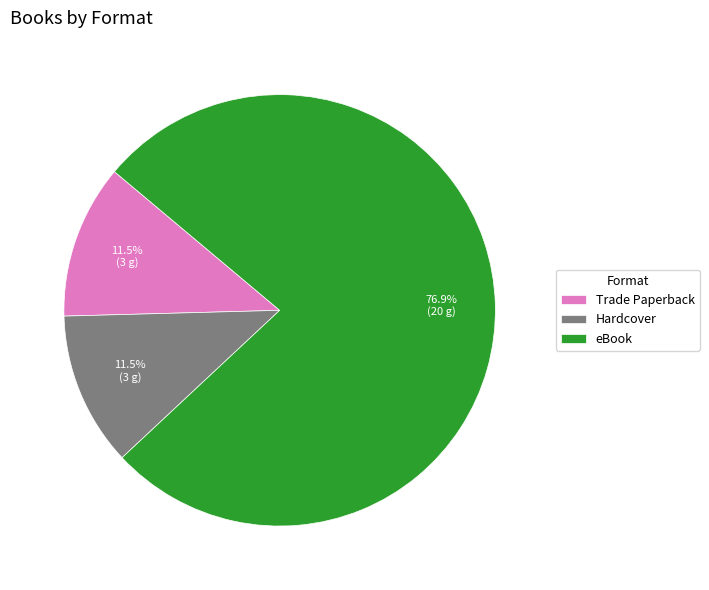

How many slices are in this pie chart?

3